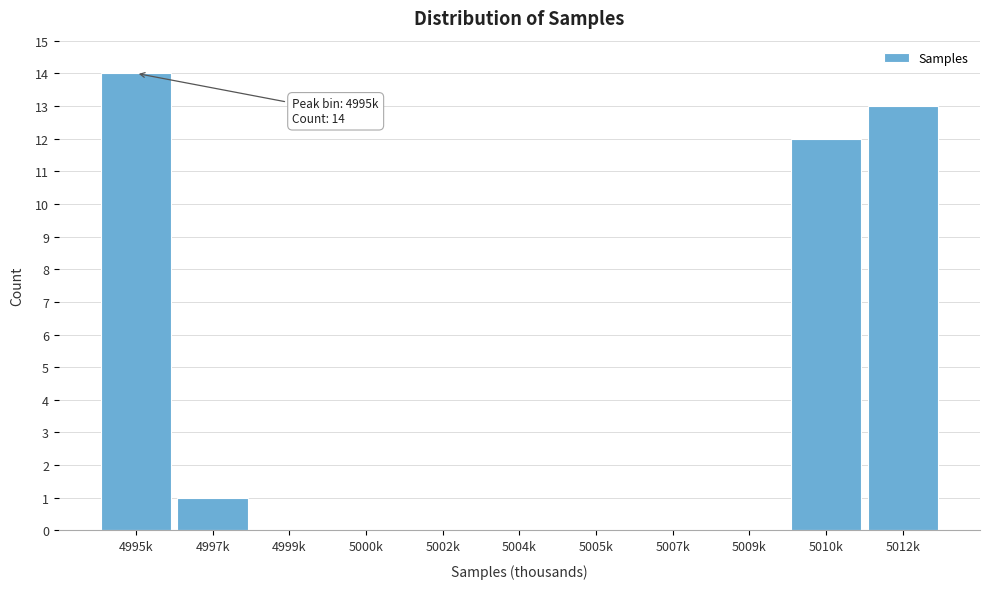

Reading left to right, list all the values displayed in this chart.

4995k=14	4997k=1	4999k=0	5000k=0	5002k=0	5004k=0	5005k=0	5007k=0	5009k=0	5010k=12	5012k=13